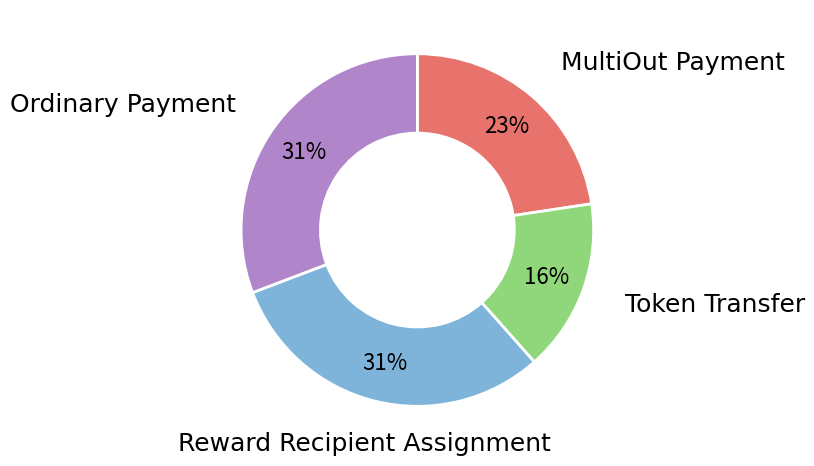

Is there a majority slice in this chart?

No